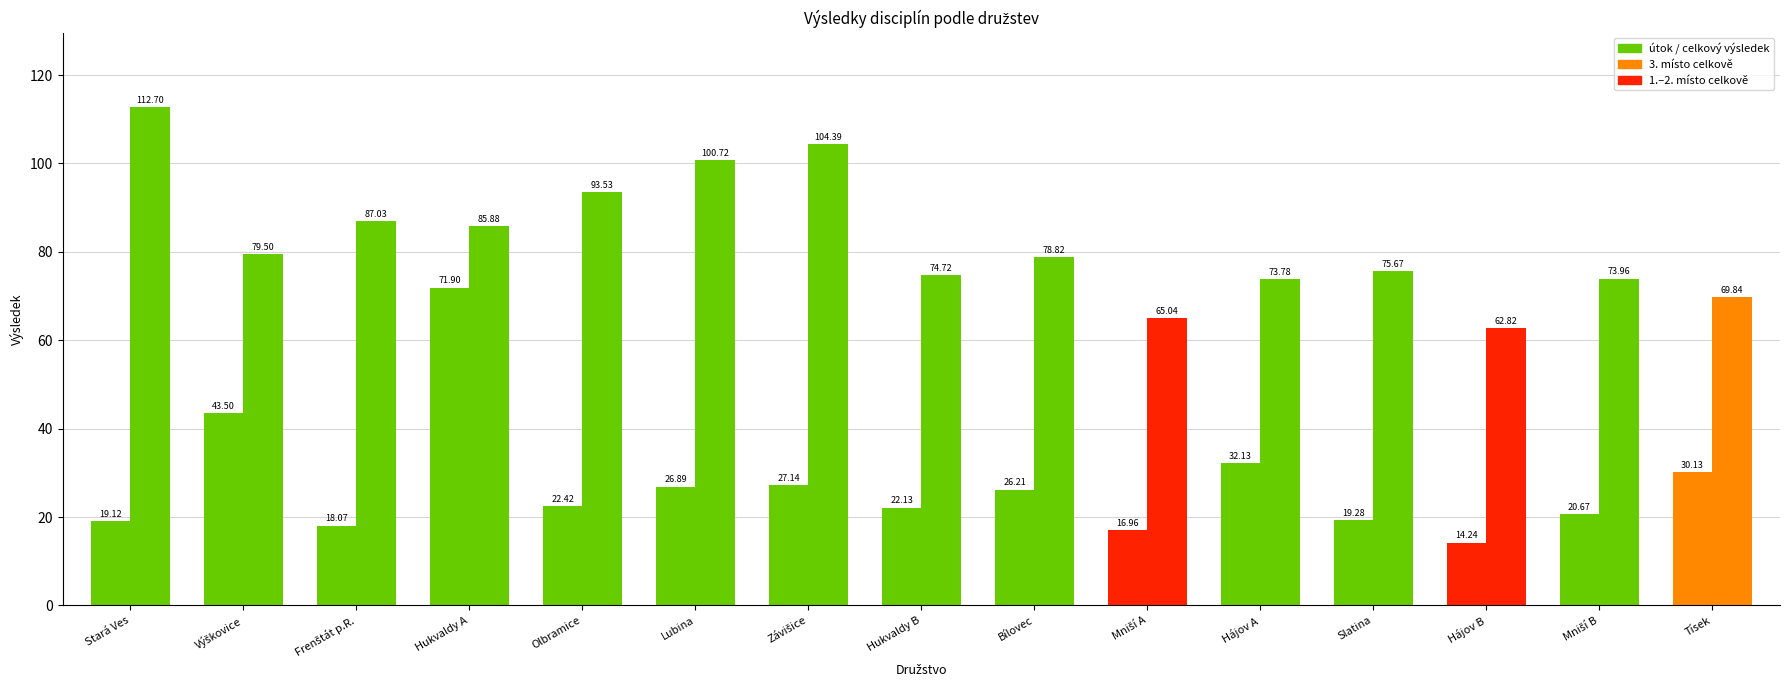

Reading right to left, extract all data points from this chart.

útok: 30.1	20.7	14.2	19.3	32.1	17.0	26.2	22.1	27.1	26.9	22.4	71.9	18.1	43.5	19.1
celkový výsledek: 69.8	74.0	62.8	75.7	73.8	65.0	78.8	74.7	104.4	100.7	93.5	85.9	87.0	79.5	112.7